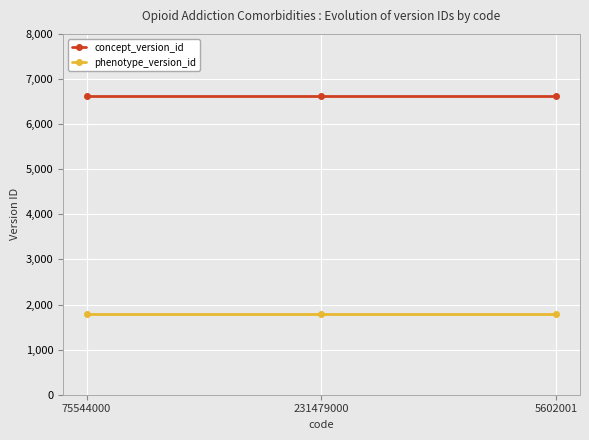

Rank the series at 75544000 from lowest to highest value.

phenotype_version_id, concept_version_id